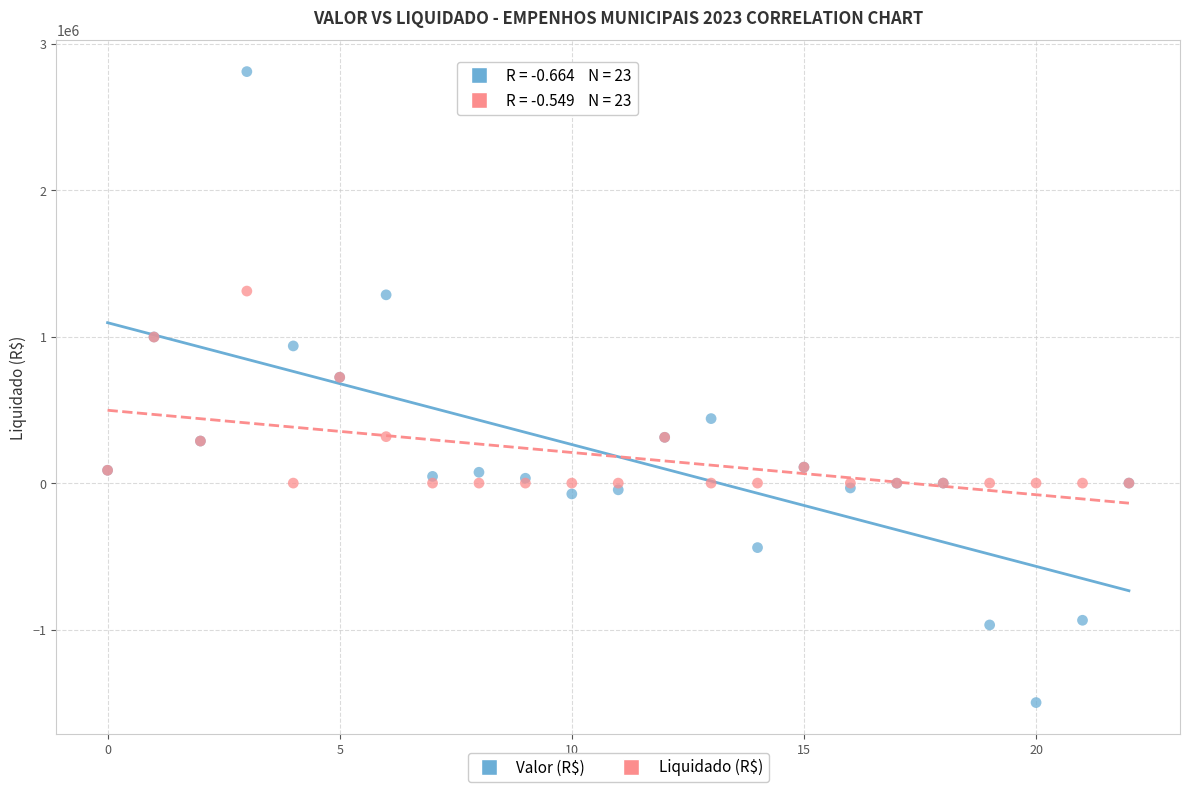

Which series contains the highest Y value?

Valor (R$)